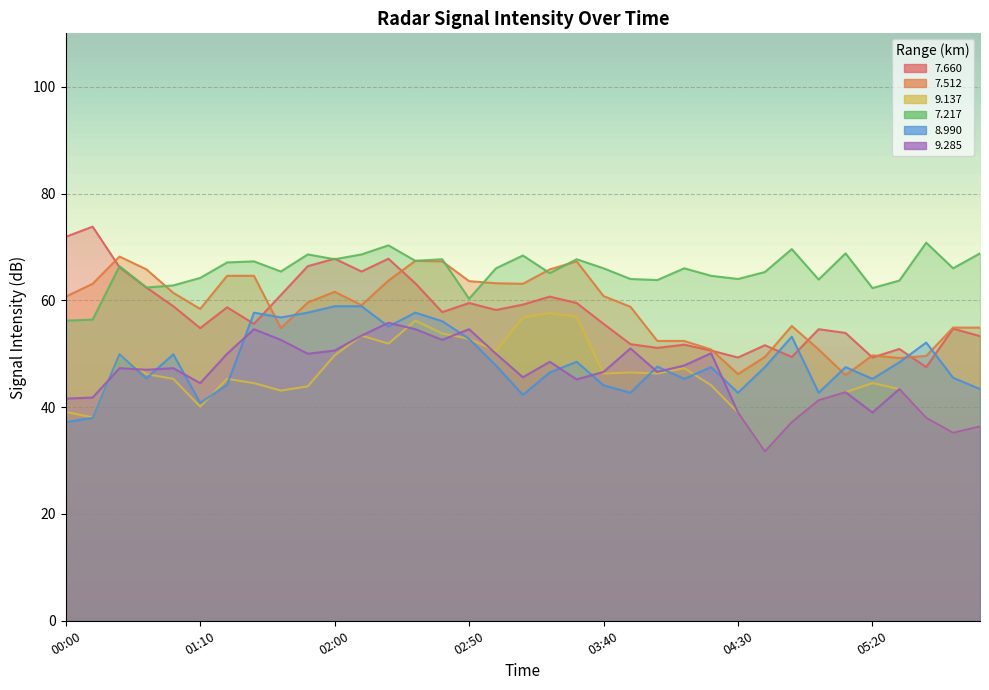

What are all the series names shown in the legend?

  7.660,   7.512,   9.137,   7.217,   8.990,   9.285